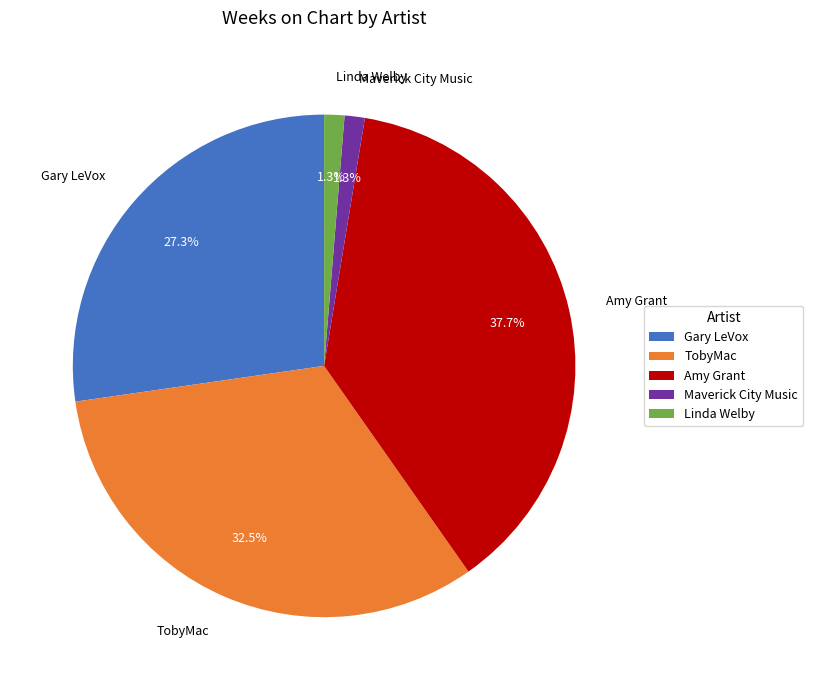

To the nearest percent, what percentage of the pie is Gary LeVox?

27%